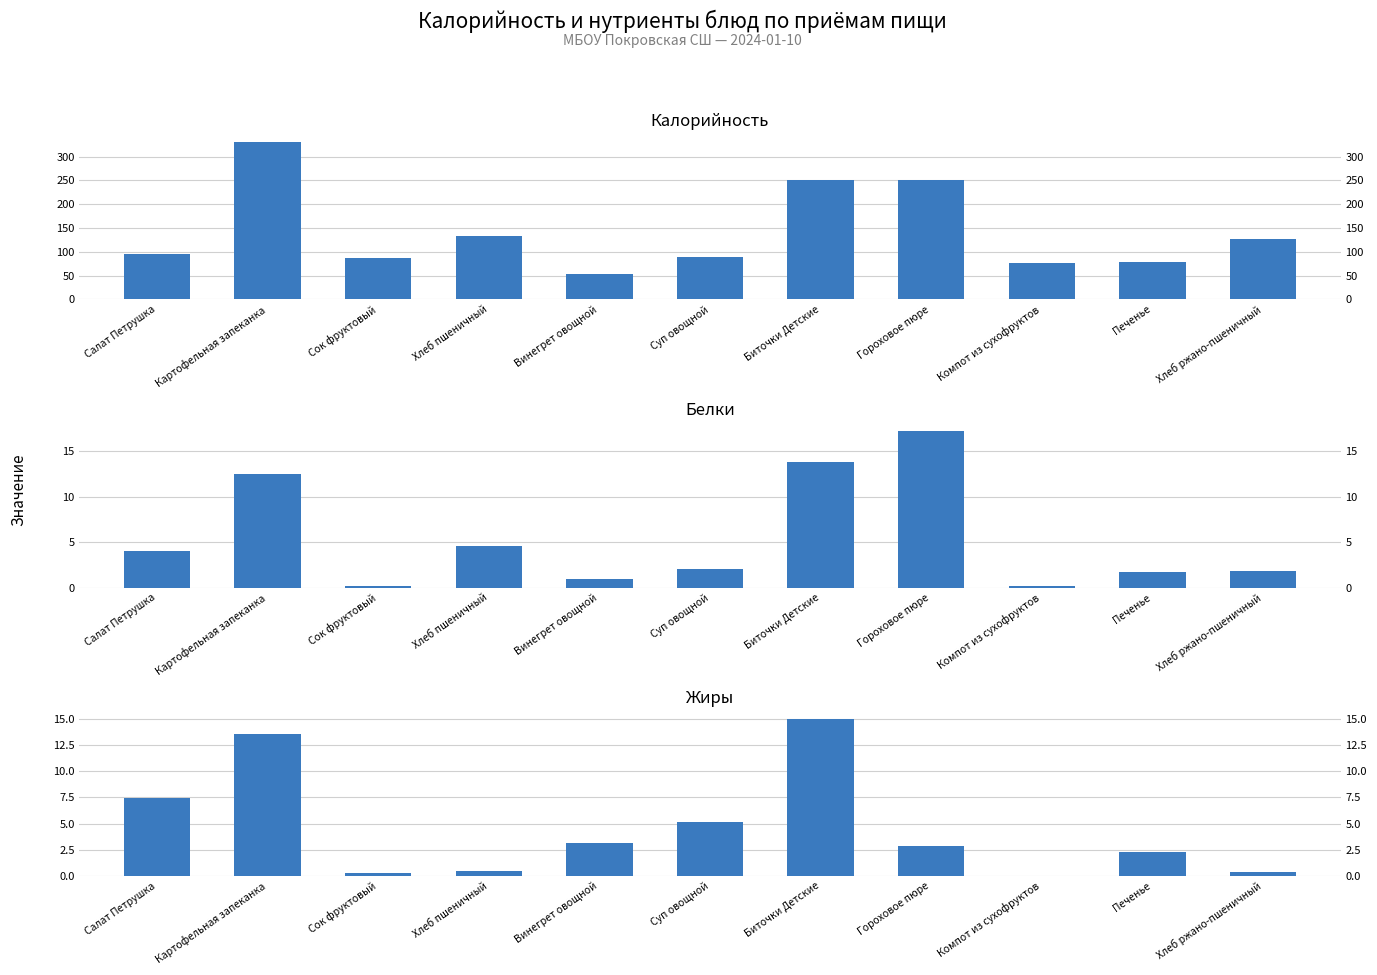

Are the bars grouped side by side (vs. stacked)?

Yes